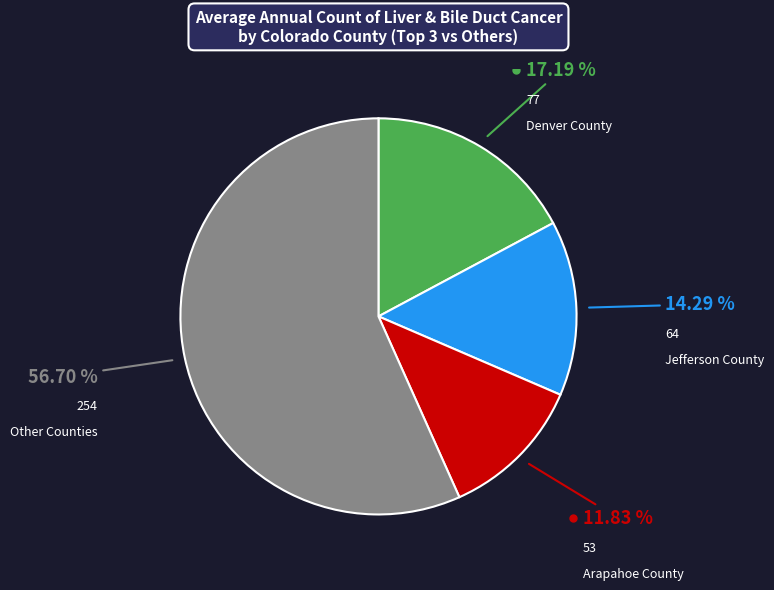

To the nearest percent, what is the difference between the largest and smallest slice percentages?

45%